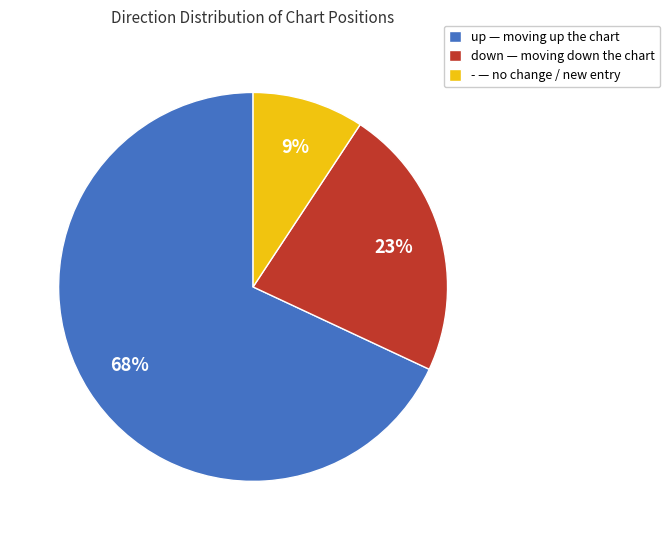

How many slices are in this pie chart?

3